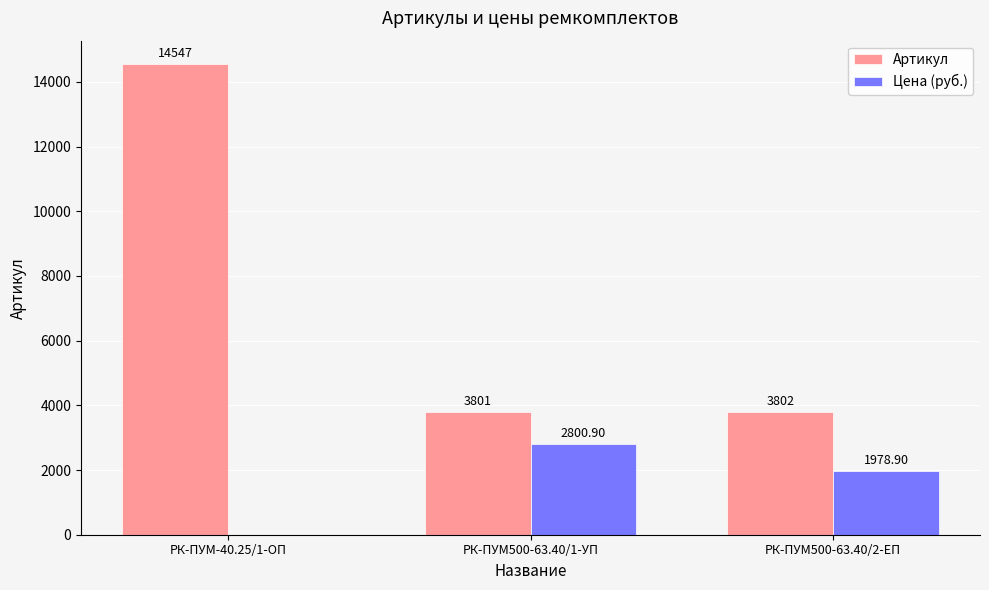

How many distinct data groups are displayed?

2